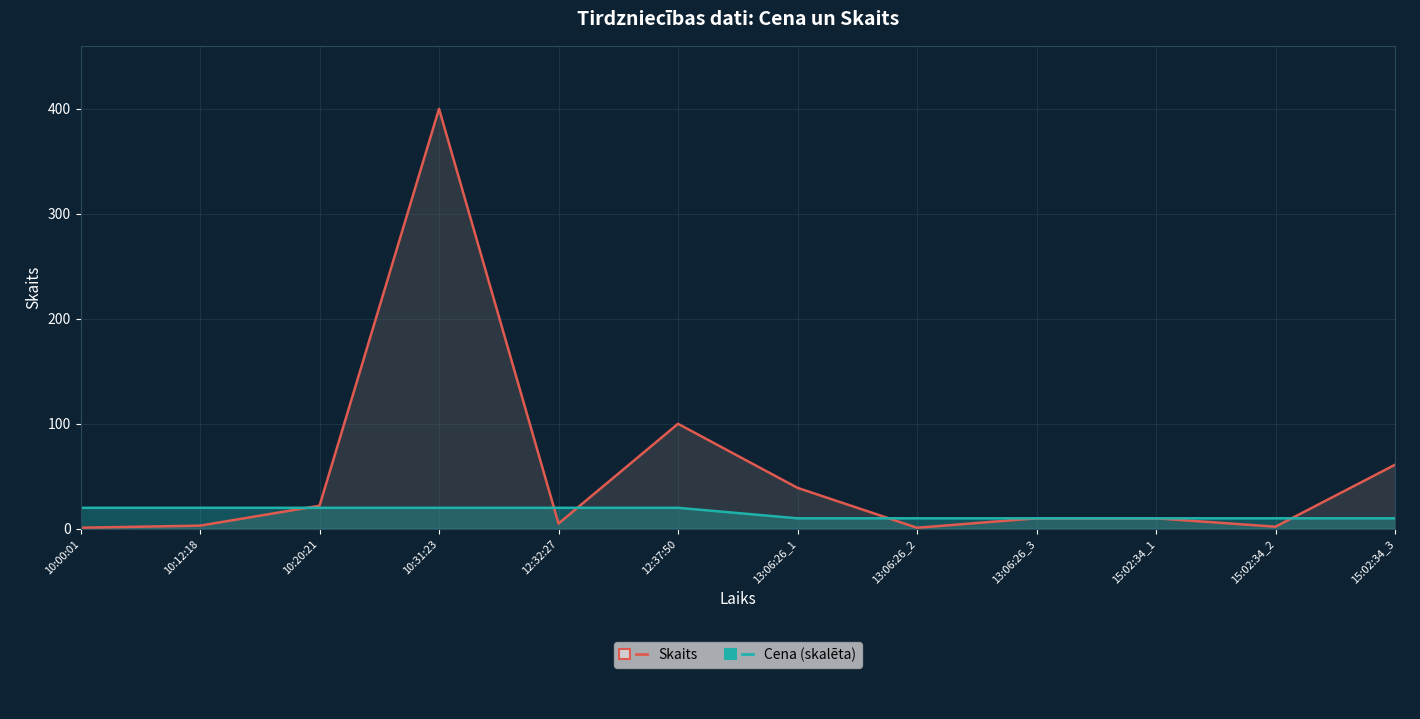

In Skaits, how many points are higher than both neighbors (excluding endpoints)?

2